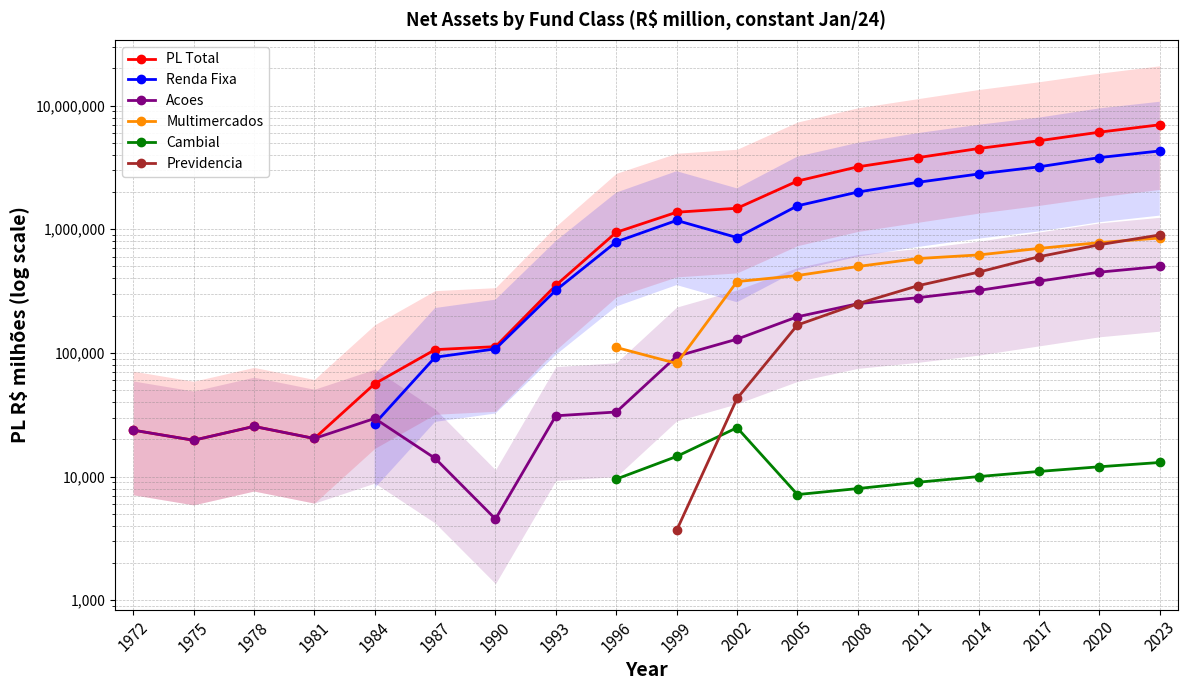

True or false: Renda Fixa and Multimercados intersect in this chart.

False